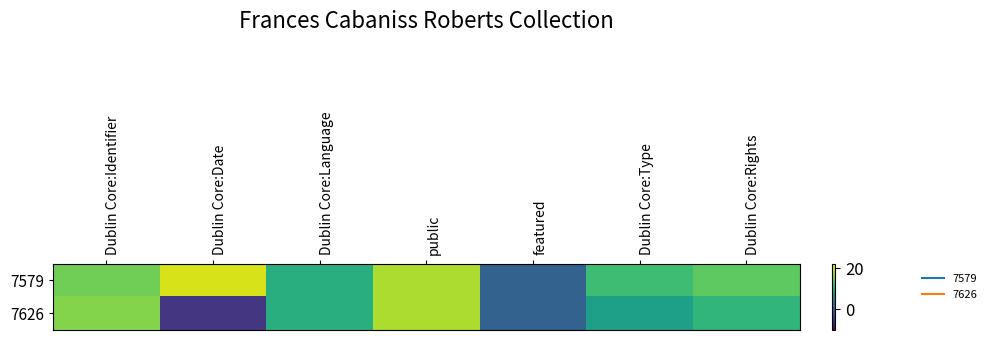

Reading right to left, what are all the values shown in this chart?

7579: Dublin Core:Rights=14	Dublin Core:Type=12	featured=0	public=18	Dublin Core:Language=10	Dublin Core:Date=20	Dublin Core:Identifier=15
7626: Dublin Core:Rights=11	Dublin Core:Type=8	featured=0	public=18	Dublin Core:Language=10	Dublin Core:Date=-5	Dublin Core:Identifier=16